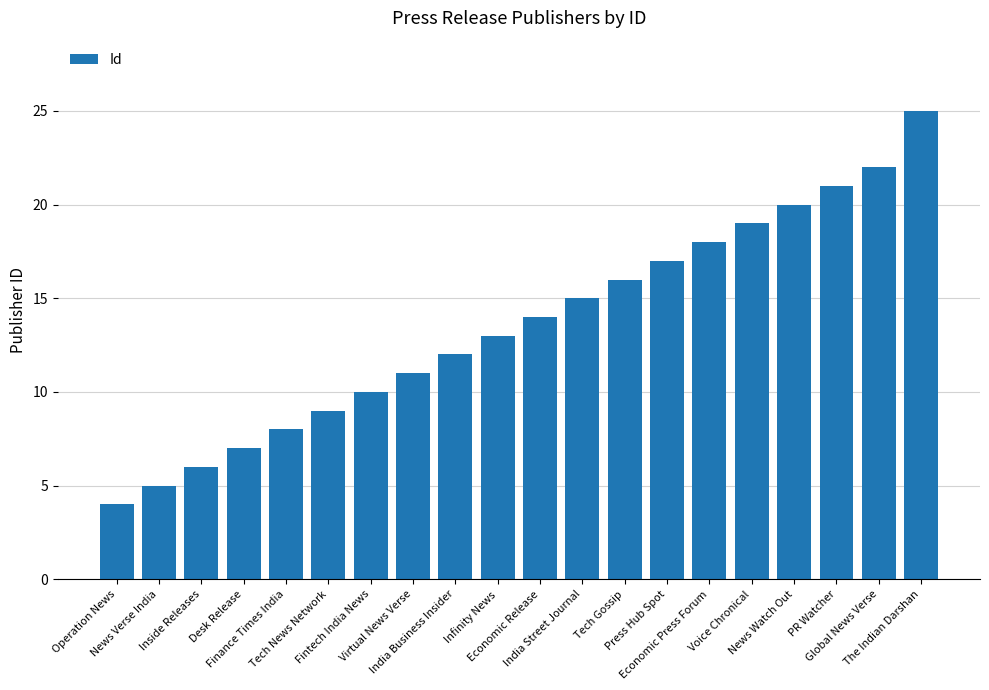

Is it true that the value at Virtual News Verse is 5?

False